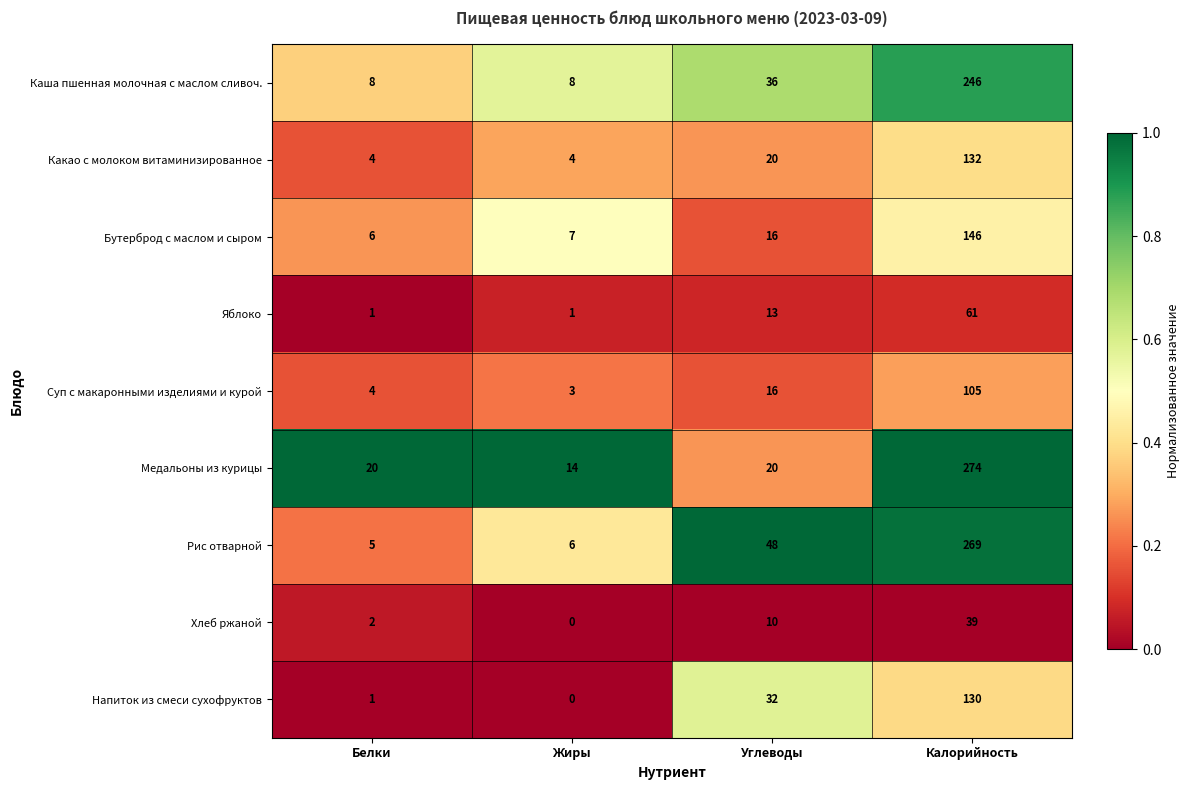

Which series has the largest range (max minus min)?

Рис отварной